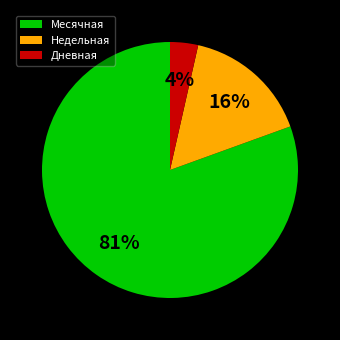

Does Месячная account for over 50% of the chart?

Yes